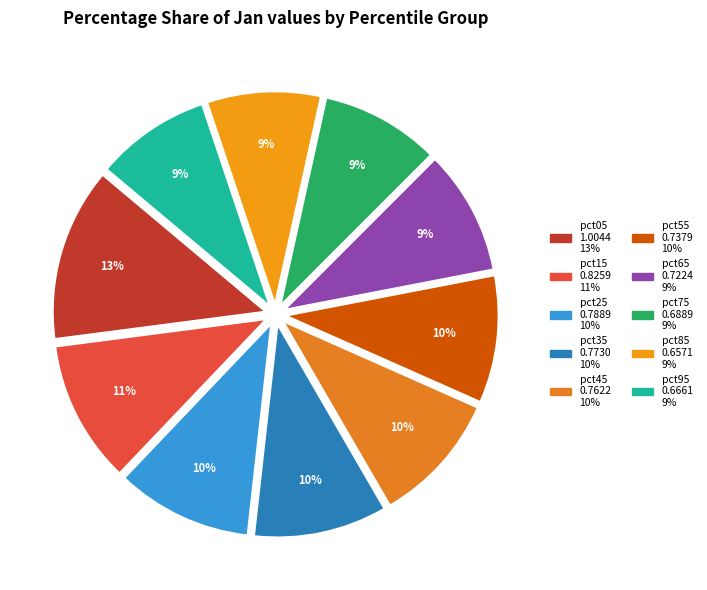

What is the change in value from pct15 to pct35?

-0.1